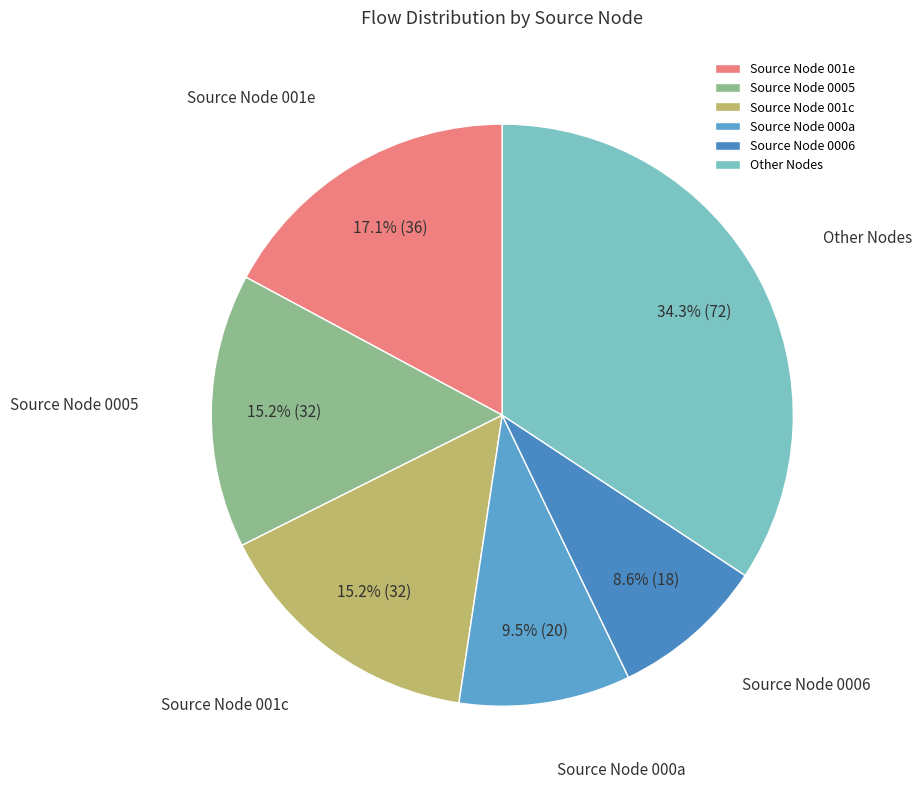

How much of the chart is everything except Other Nodes?

65.7%